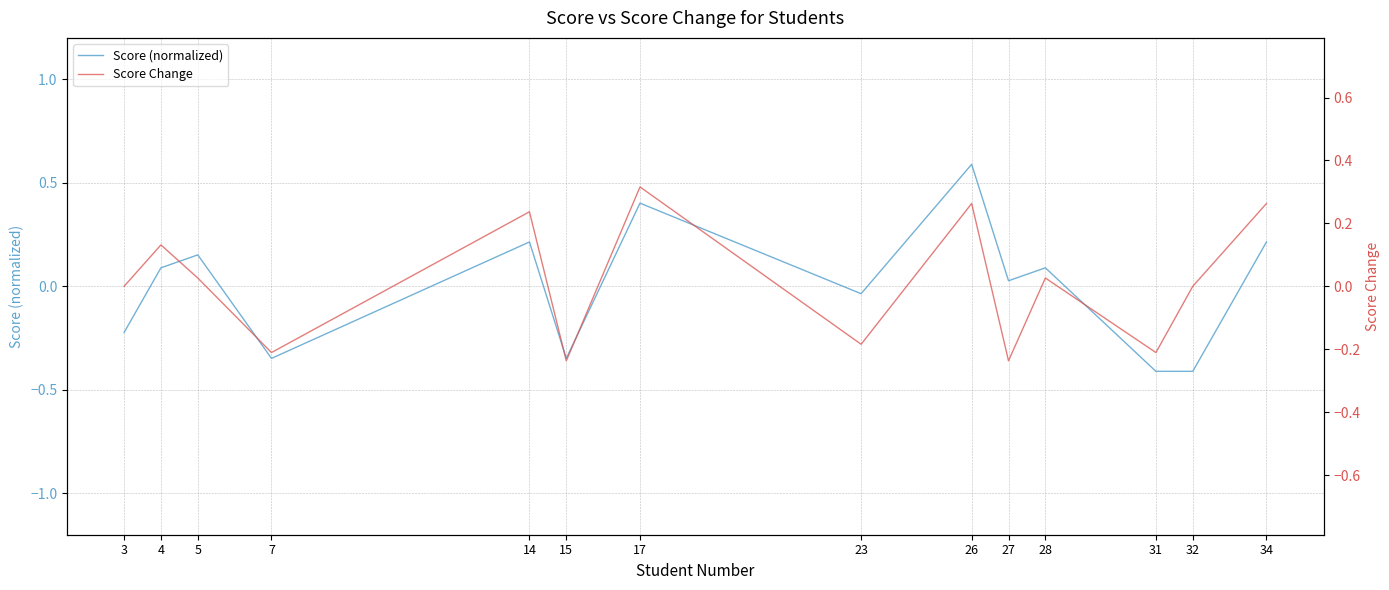

At which category is the sum across all series the highest?

26